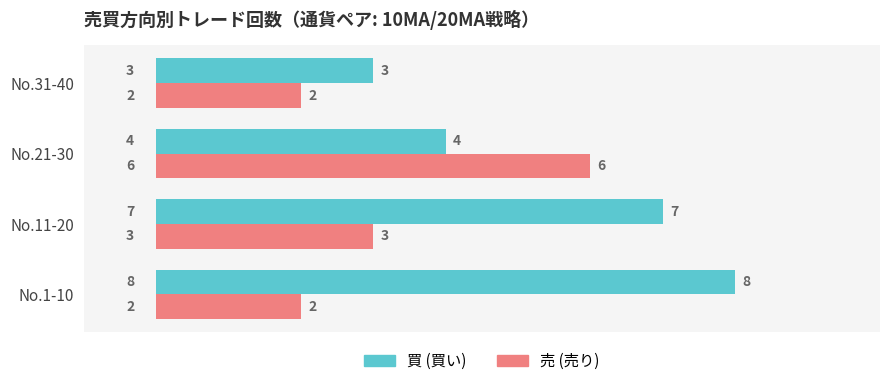

At which category does the chart reach its peak across all series?

No.1-10